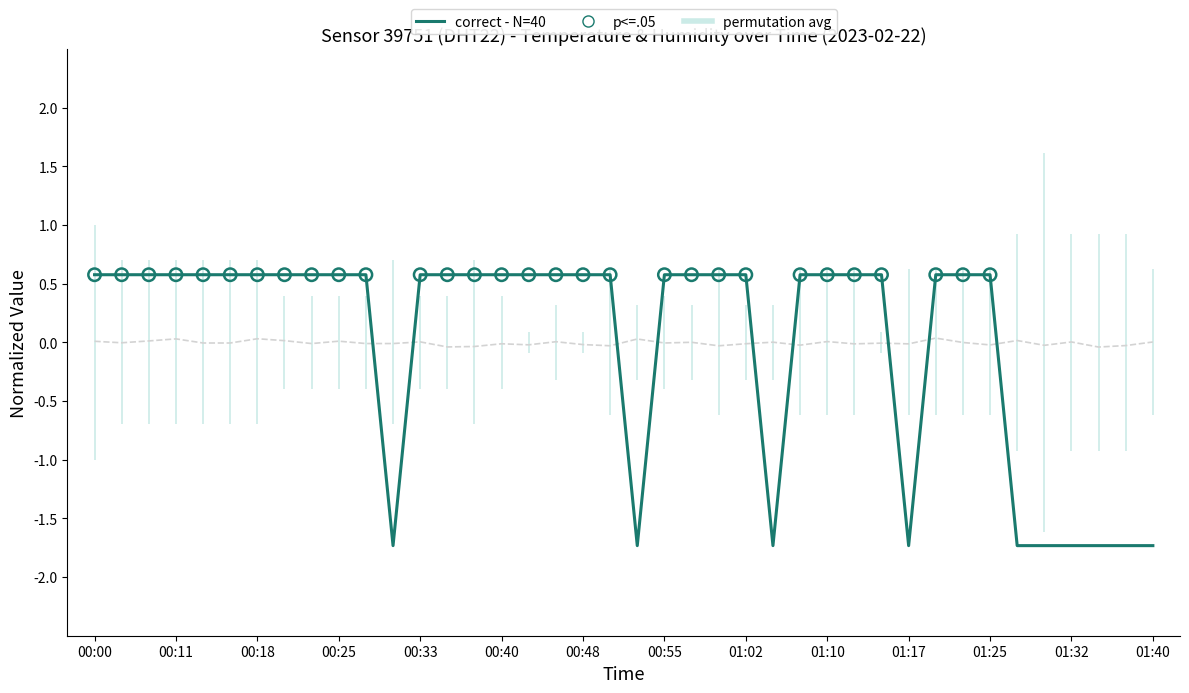

Between 01:10 and 00:55, which is larger?

01:10